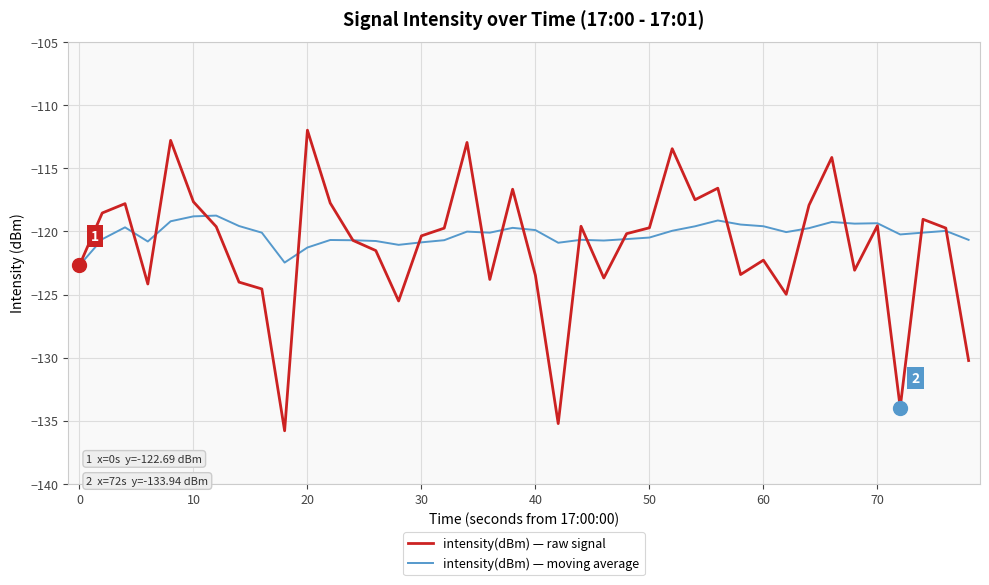

How many lines are shown in the chart?

2